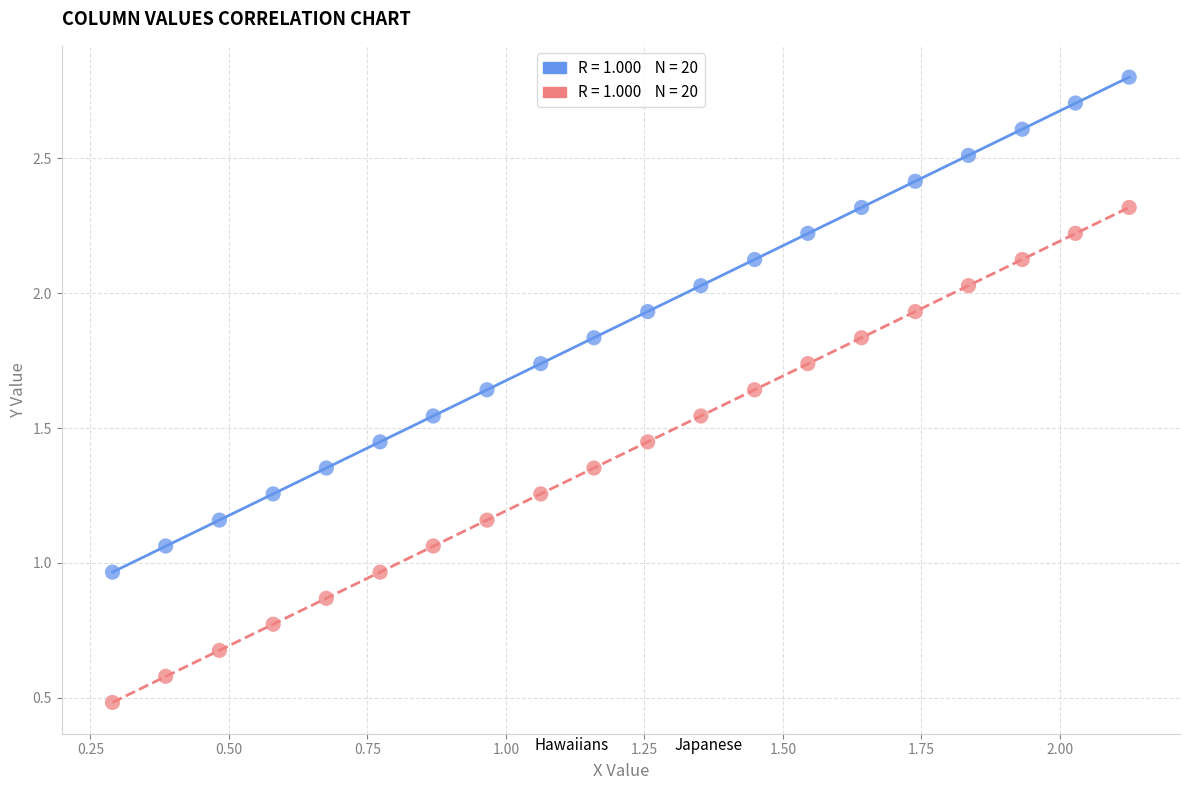

What are all the series names shown in the legend?

Hawaiians, Japanese